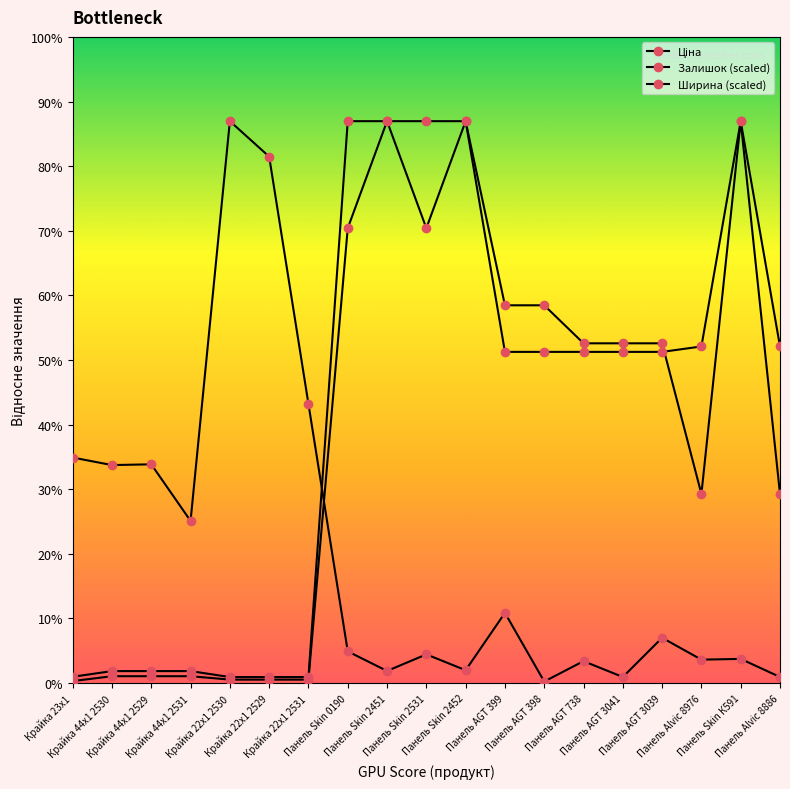

The Ширина (scaled) series shows 14038.0 at Панель Skin 2531. True or false?

False